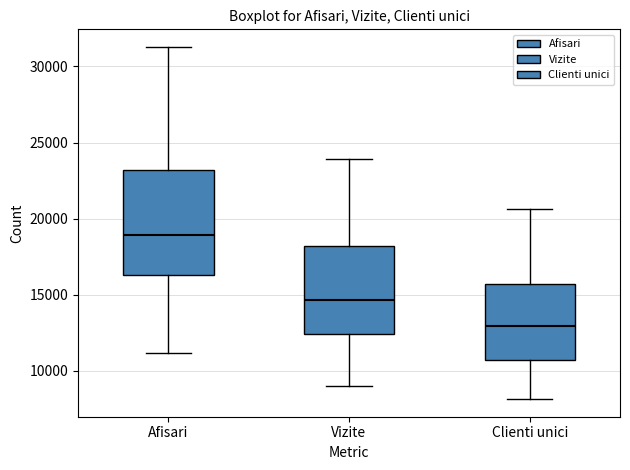

Reading left to right, transcribe this box plot: for each box, give where its median line is, the range the box spans, and where its two whiskers end, as read against the y-axis. The values are not printed on the chart, so give them approximately, as read against the axis.

Afisari: median 19000, box 16500 to 23000, whiskers 11000 to 31500
Vizite: median 14500, box 12500 to 18000, whiskers 9000 to 24000
Clienti unici: median 13000, box 10500 to 15500, whiskers 8000 to 20500